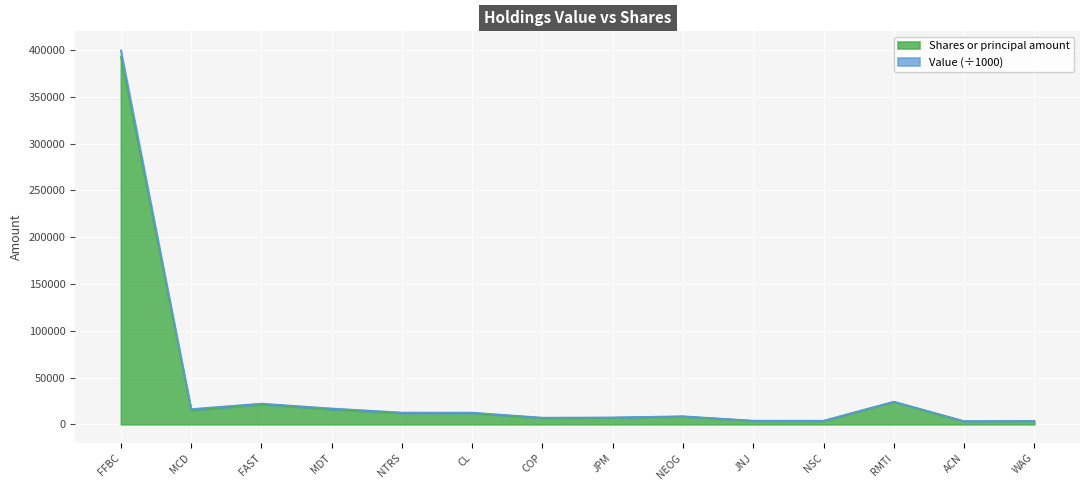

How many lines are shown in the chart?

2